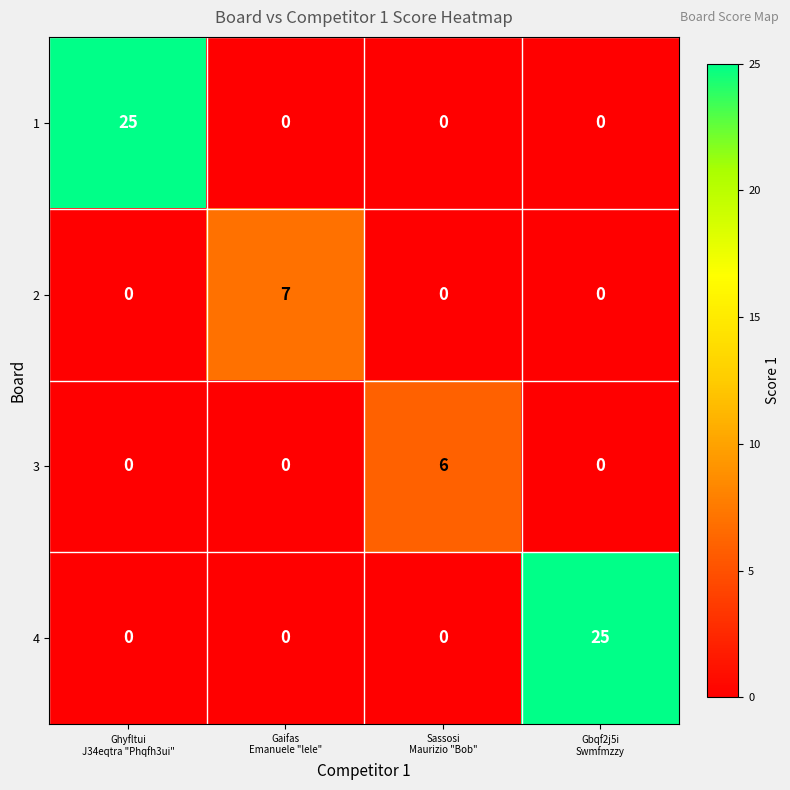

How many series are shown in this chart?

4